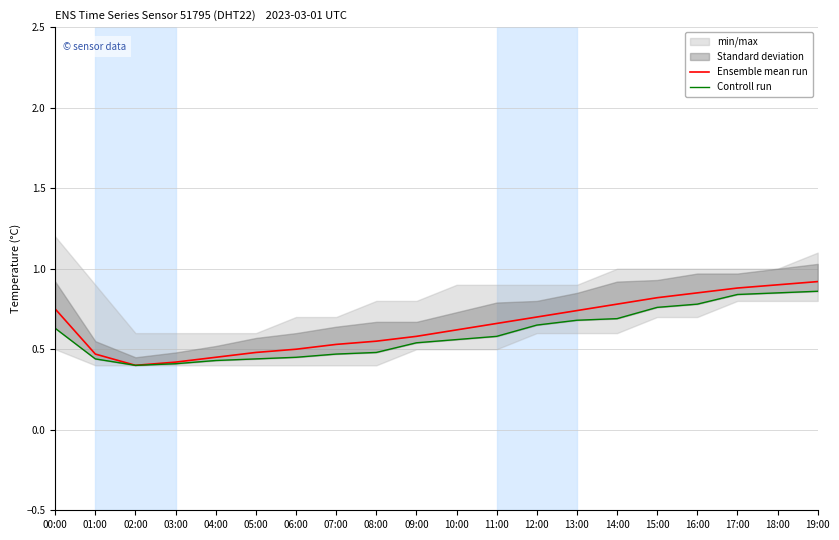

Is it true that Controll run equals 1.0 at 11:00?

False